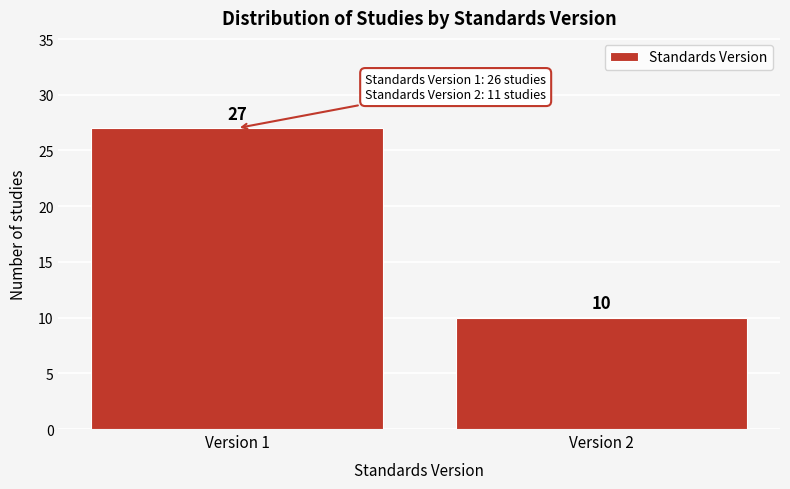

Reading left to right, extract all data points from this chart.

Version 1=27	Version 2=10